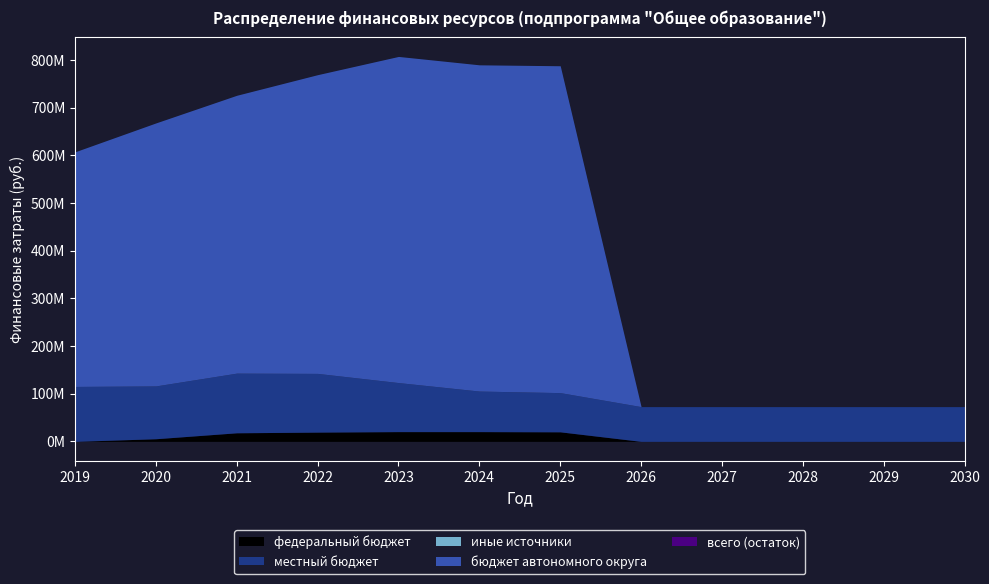

The value of всего at 2025 is 788139648.0. True or false?

True